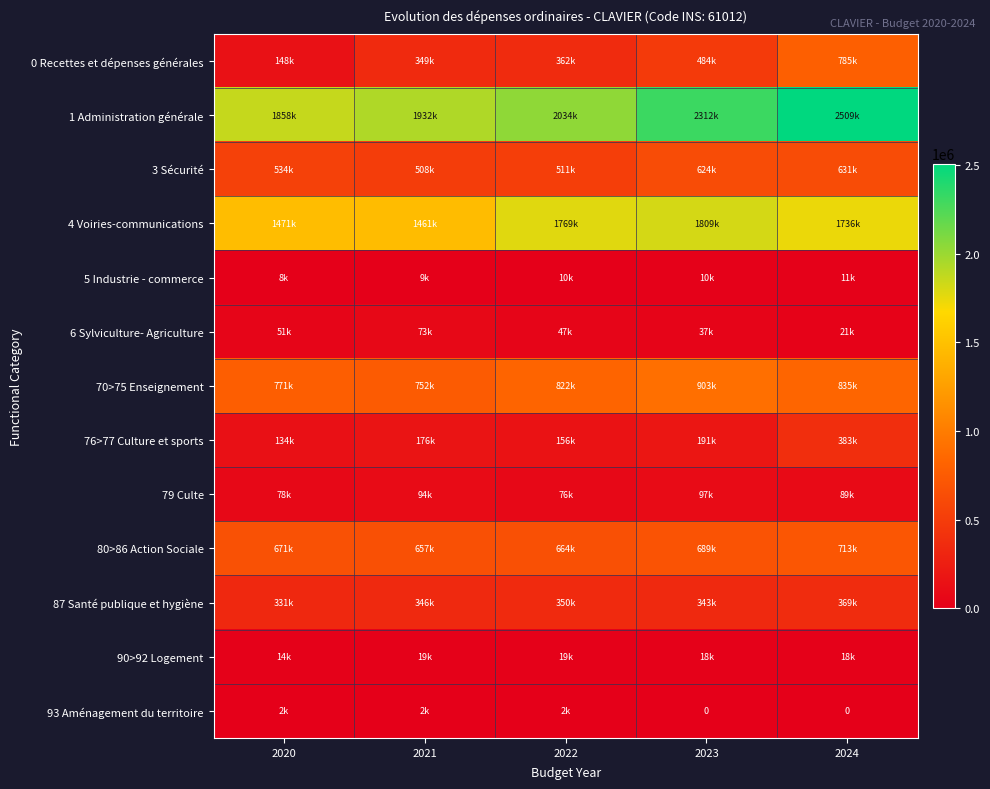

What is the sum of all 76>77 Culture et sports values?

1038941.7